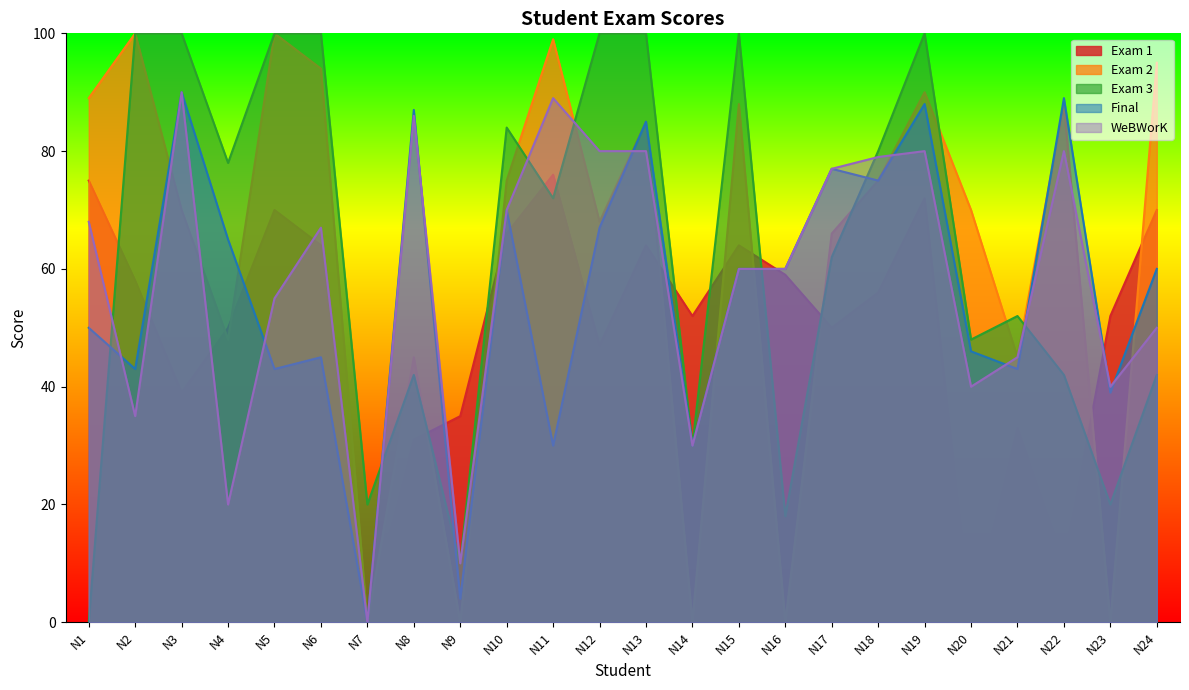

The Exam 2 series shows 153 at N6. True or false?

False